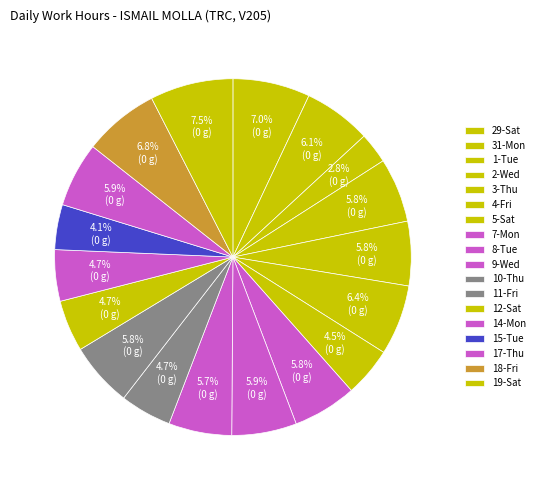

Is it true that 19-Sat is 22% of the pie?

False